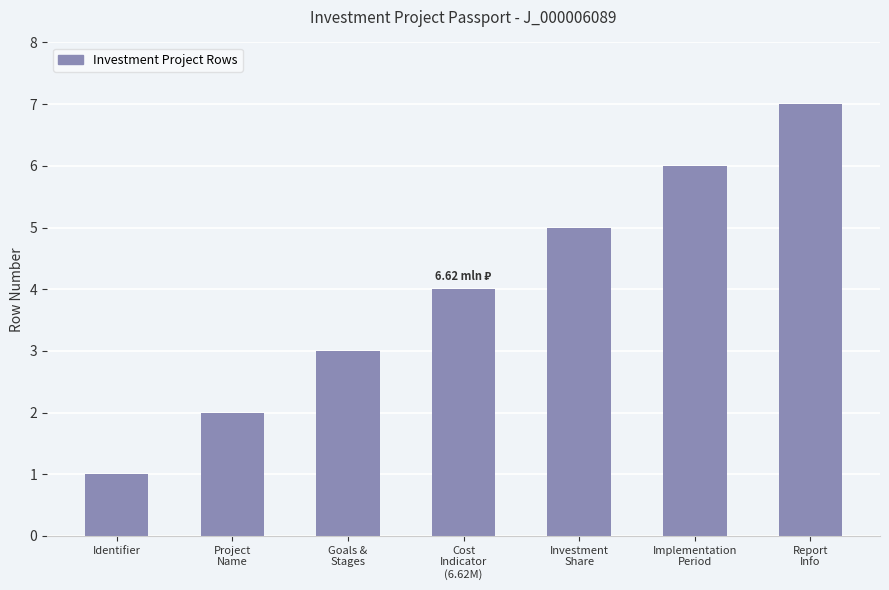

What is the approximate value at Report
Info?

7